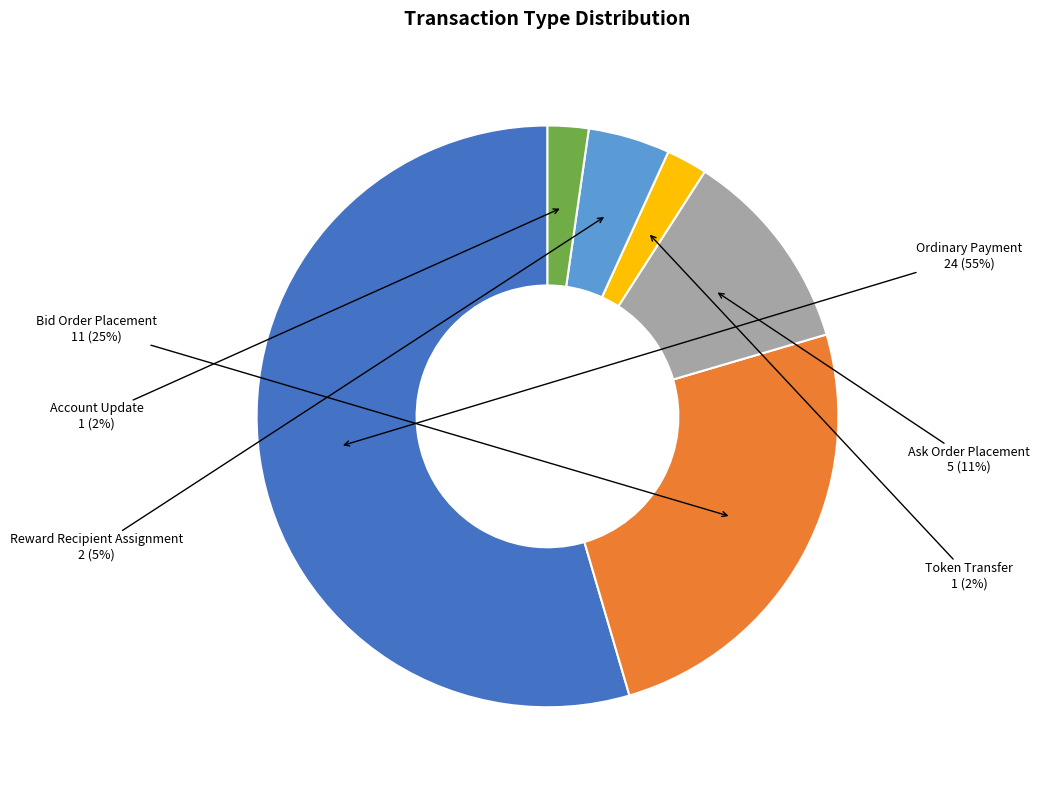

To the nearest percent, what portion does Bid Order Placement represent?

25%